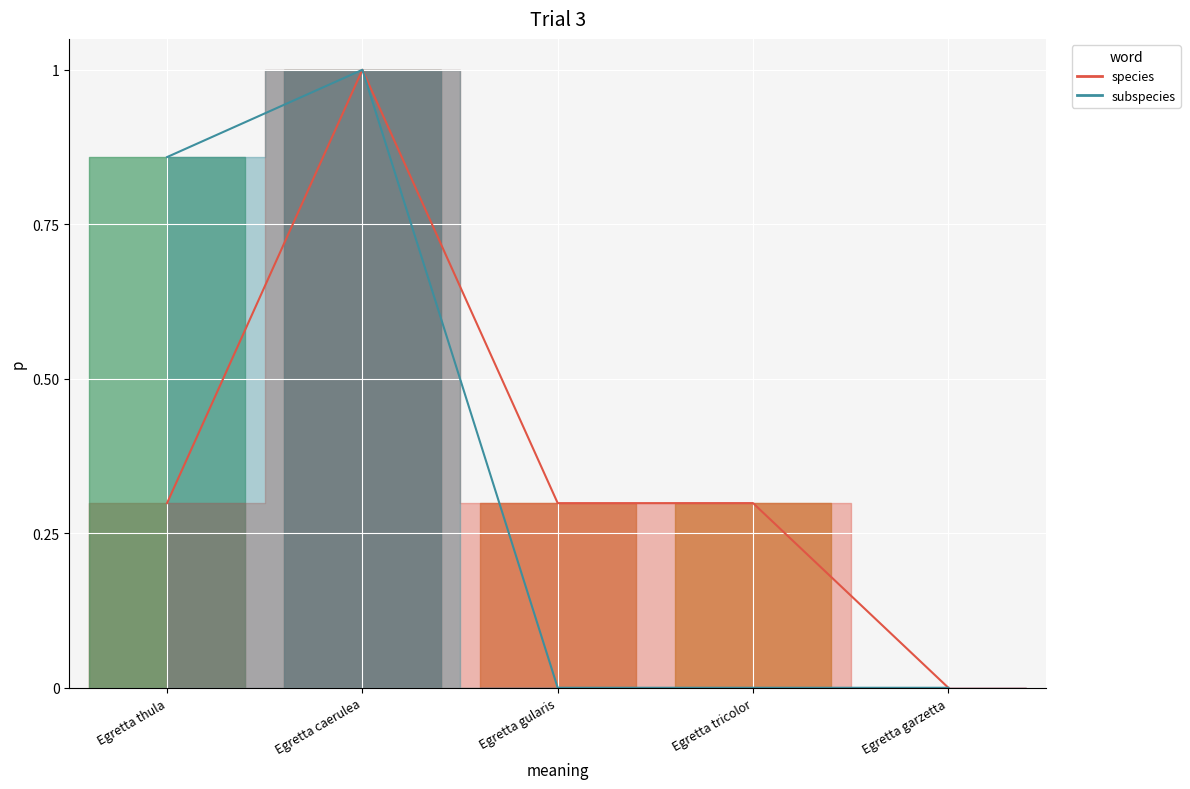

Which has a higher value, Egretta caerulea or Egretta tricolor?

Egretta caerulea